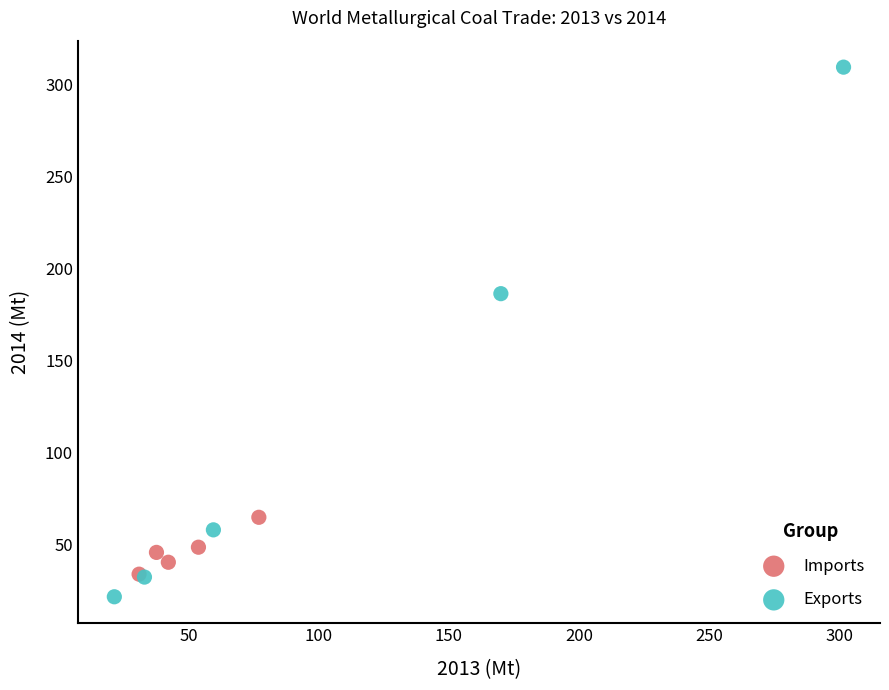

Which series has the widest spread of Y values?

Exports